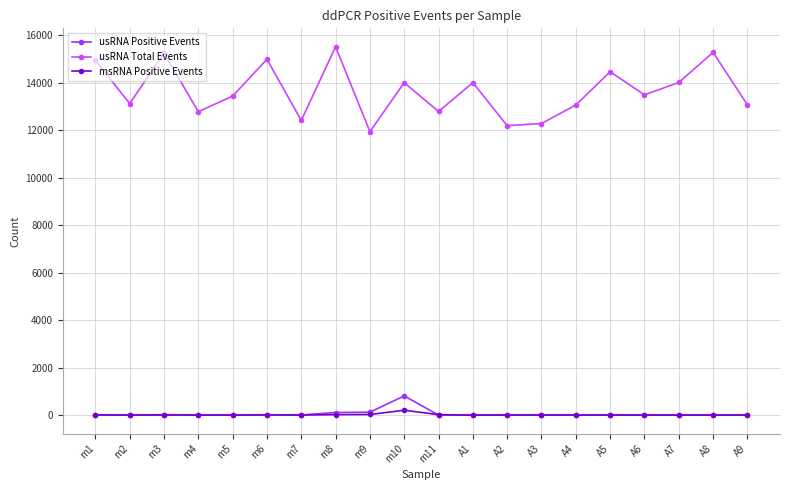

At which category does usRNA Total Events reach its first local valley?

m2